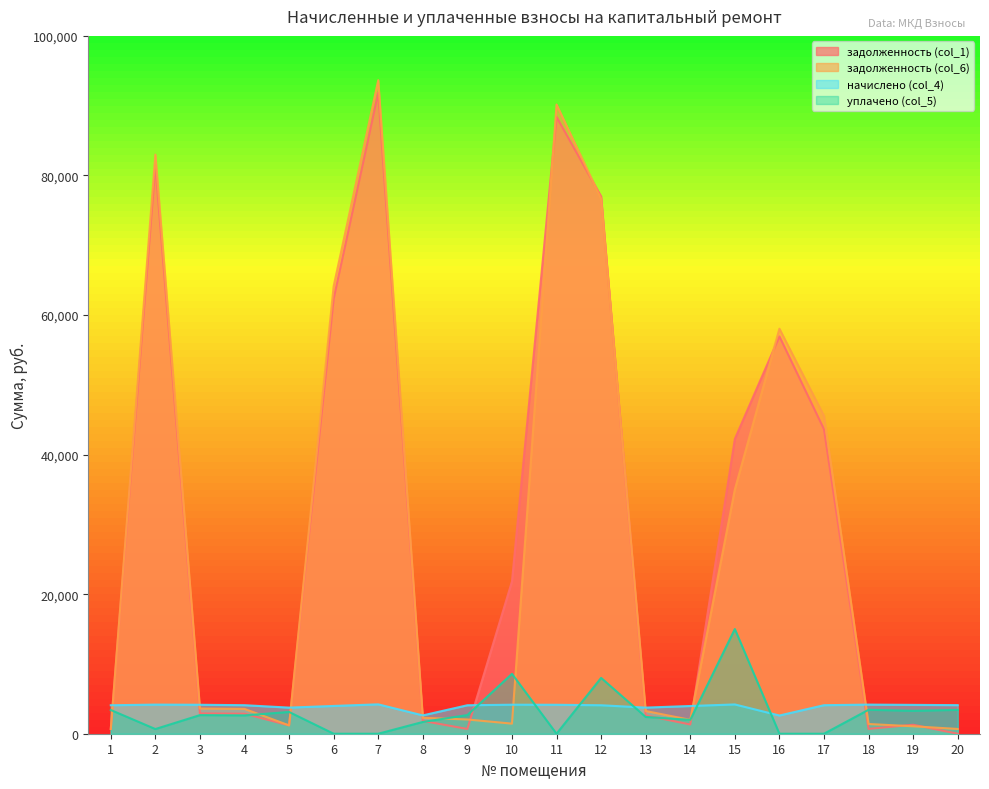

Between 5 and 3, which is larger?

3